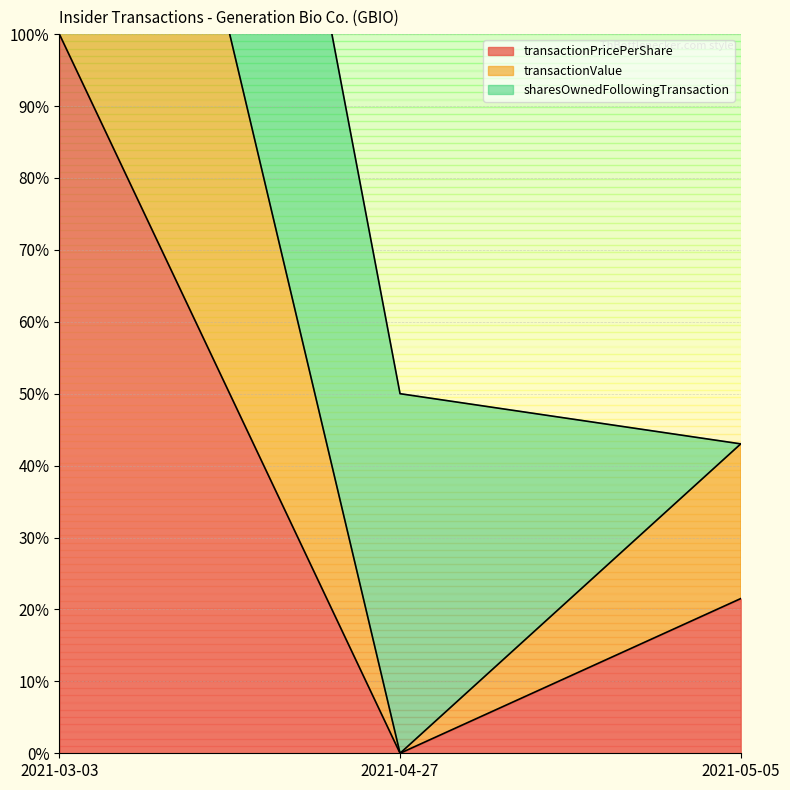

What position from the right is 2021-05-05?

1